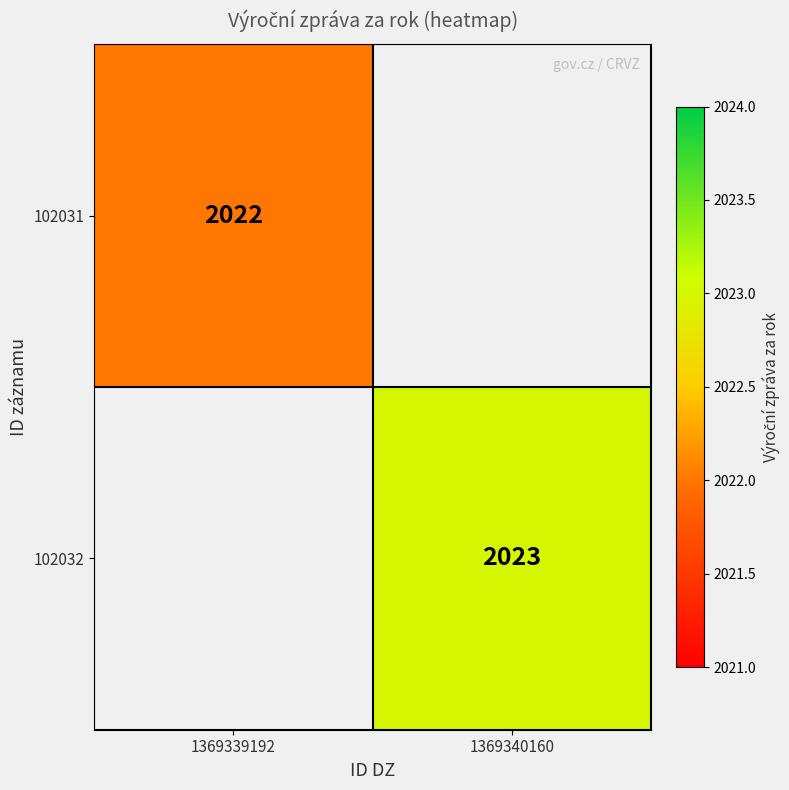

The value of 102032 at 1369340160 is 2023. True or false?

True